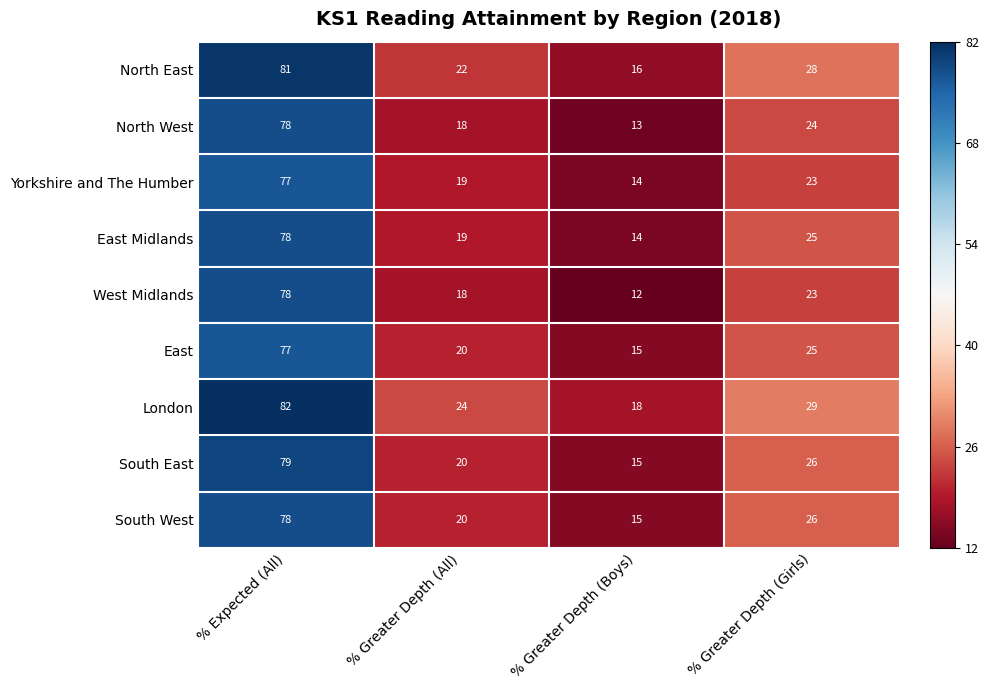

What is the average value of the Yorkshire and The Humber series?

33